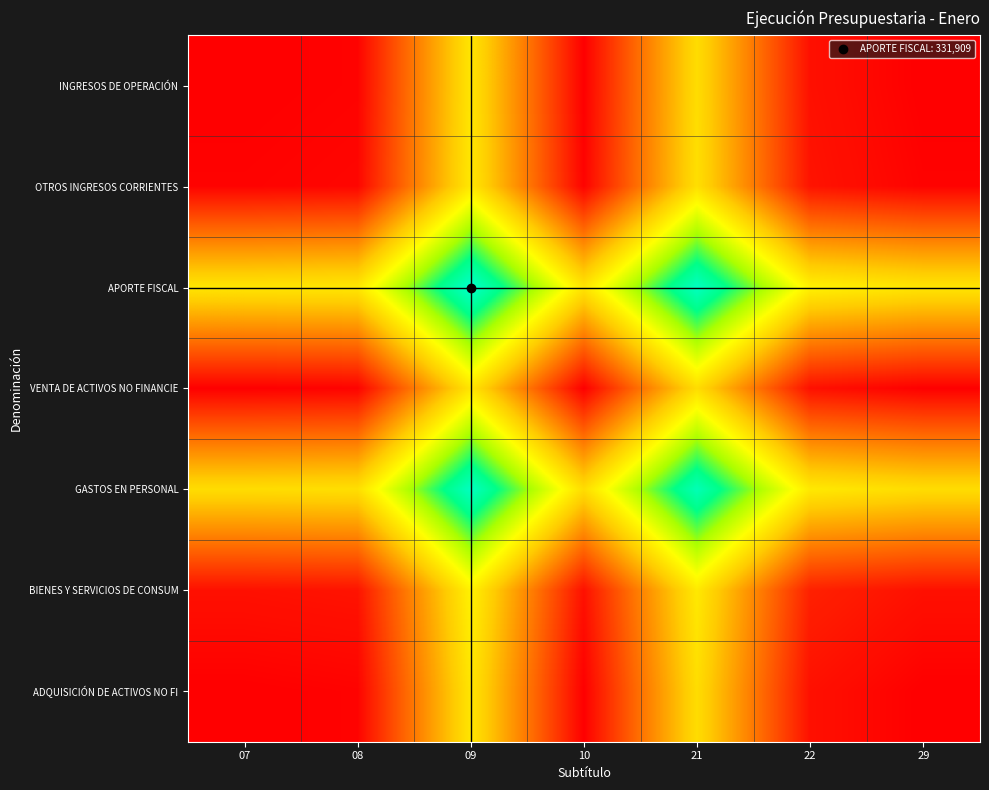

Which series has the largest total across all categories?

APORTE FISCAL